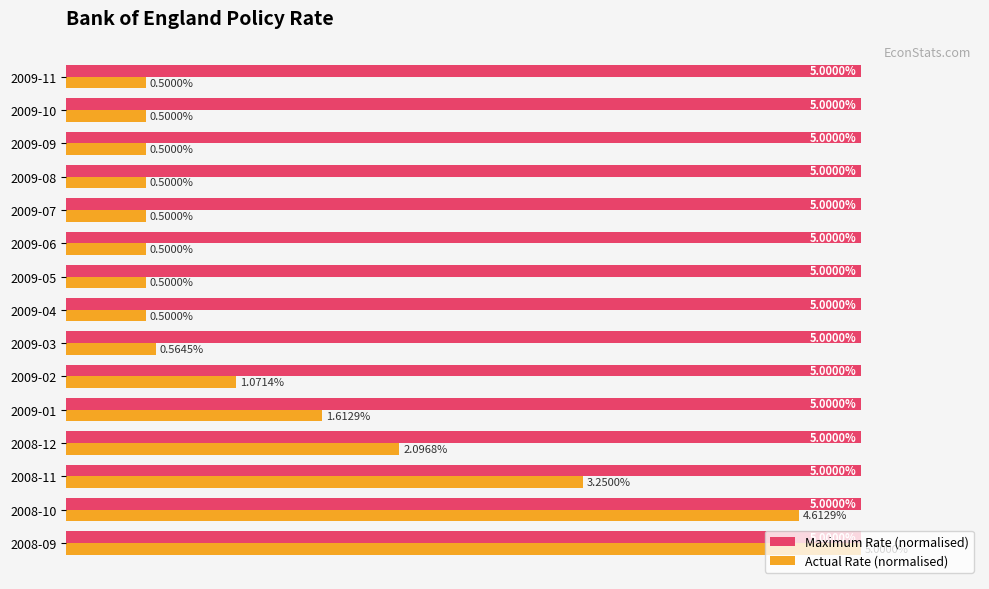

What are all the series names shown in the legend?

Maximum Rate (normalised), Actual Rate (normalised)